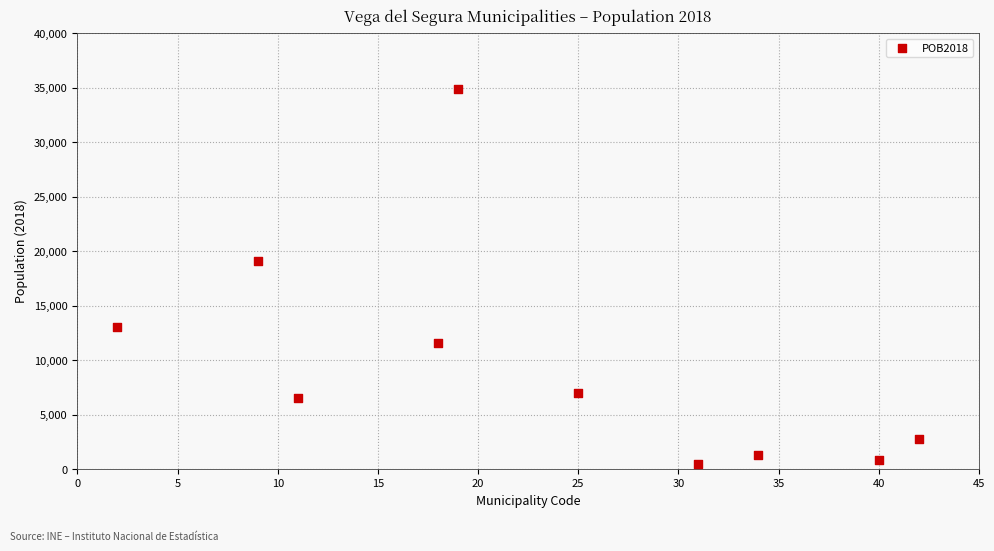

What is the average Y value?

9753